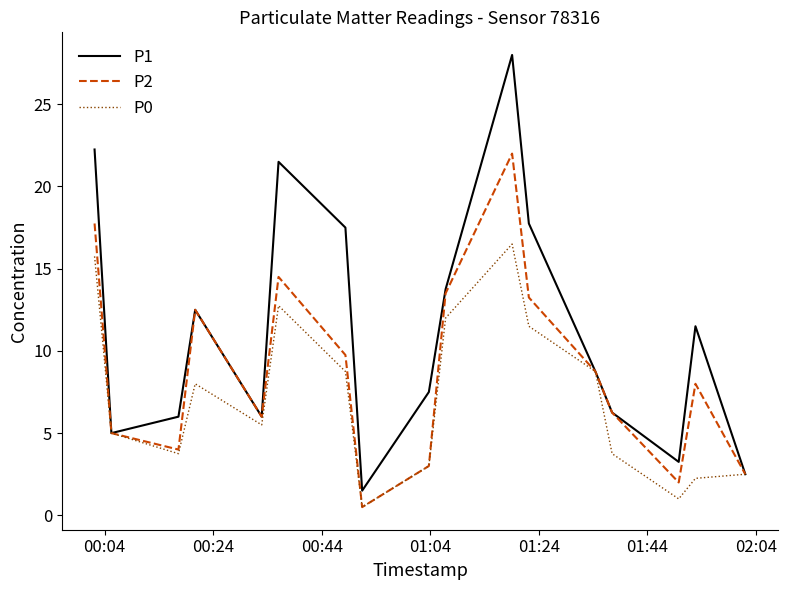

How many interior local valleys does the P0 series have?

4